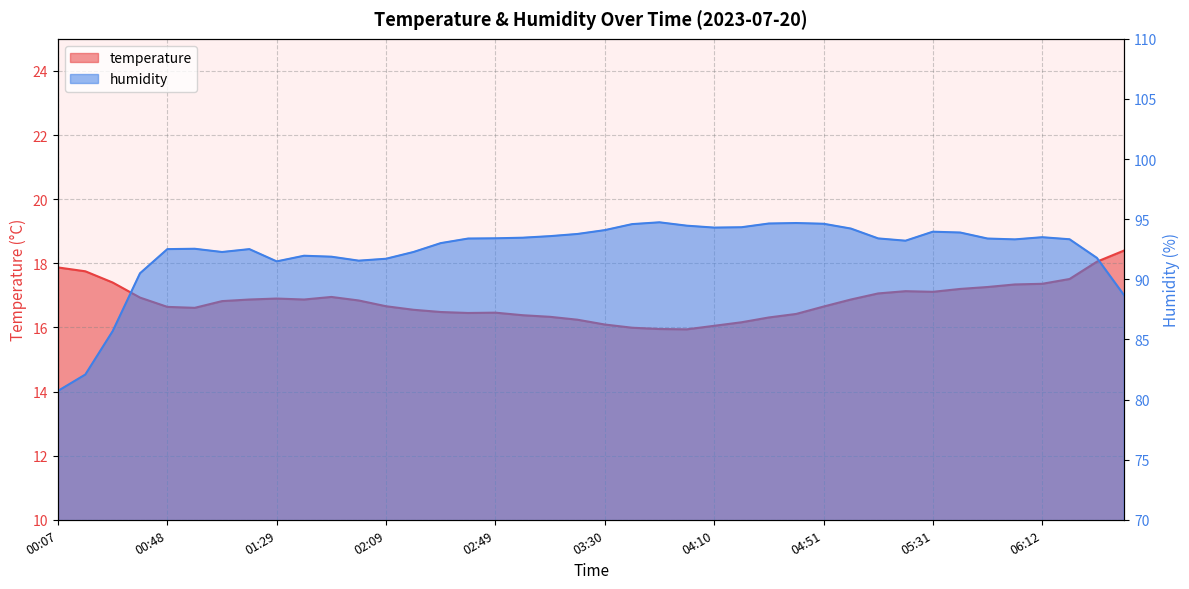

Rank the series by their average value, from lowest to highest.

temperature, humidity